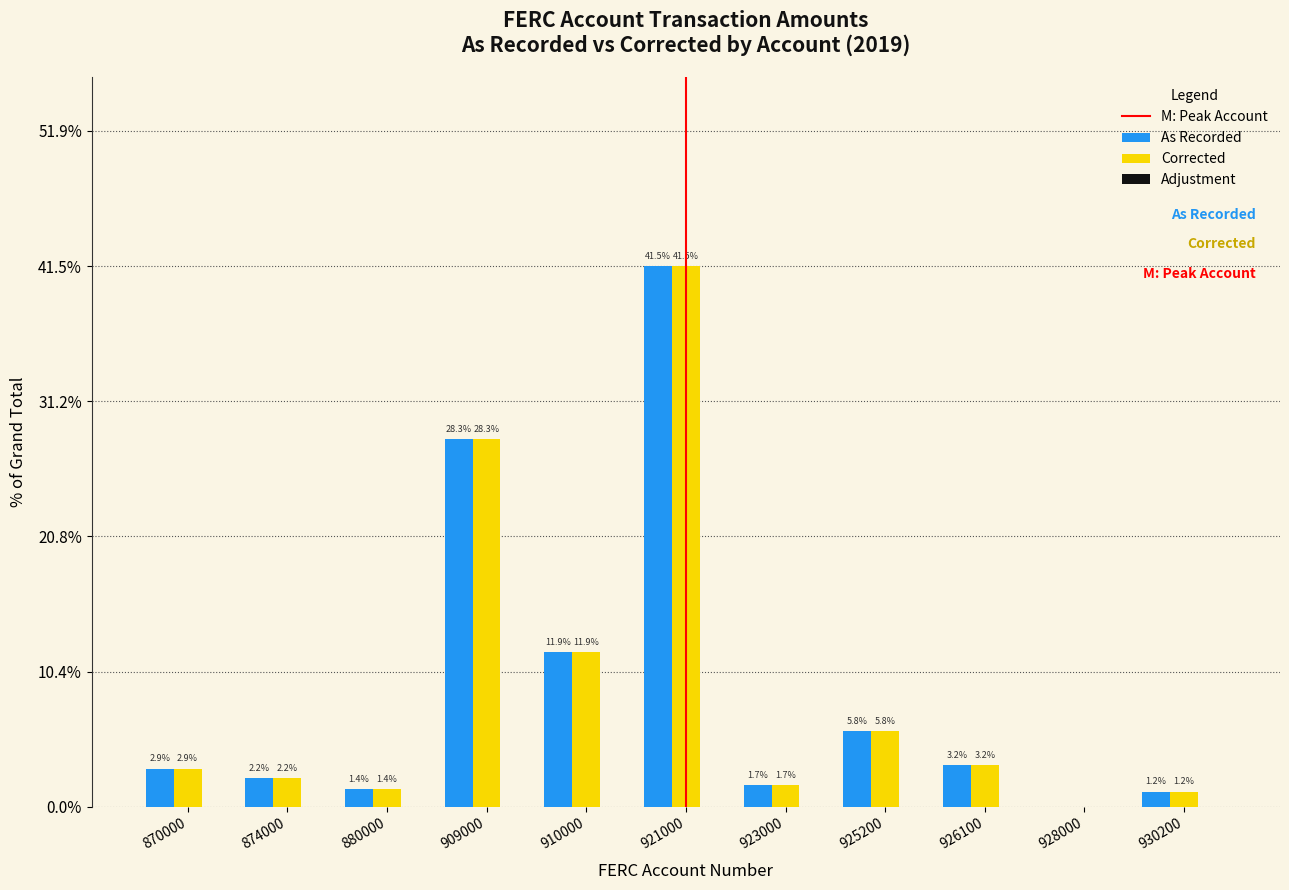

Is the value of Corrected at 925200 greater than the value of As Recorded at 909000?

No